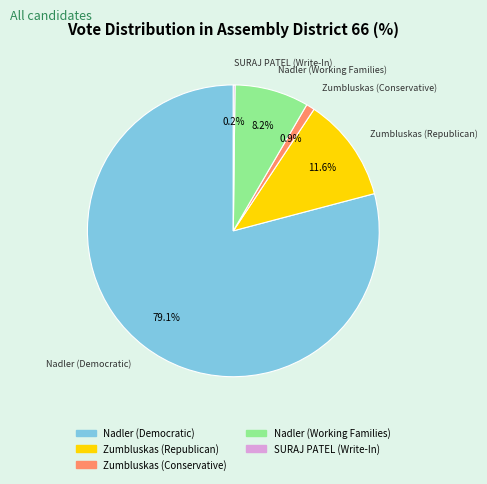

Is there any slice that represents more than half of the pie?

Yes